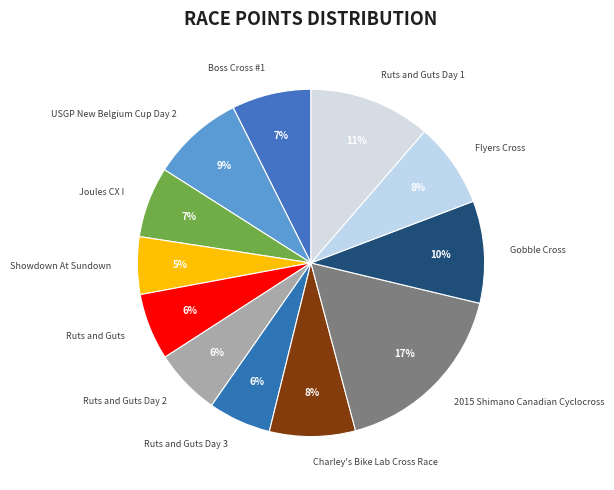

The Ruts and Guts Day 3 slice represents 21% of the pie. True or false?

False